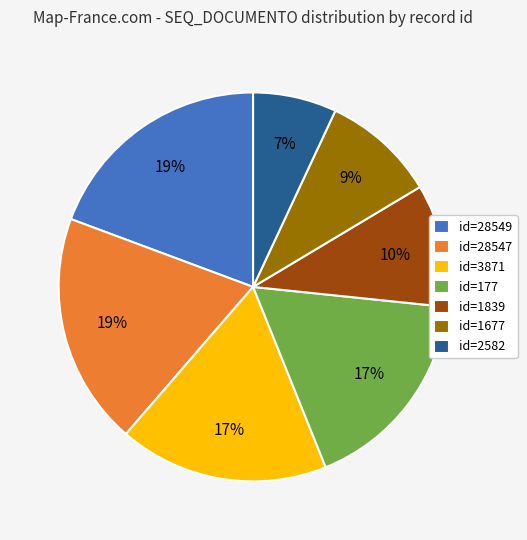

What is the smallest slice in the pie chart?

id=2582